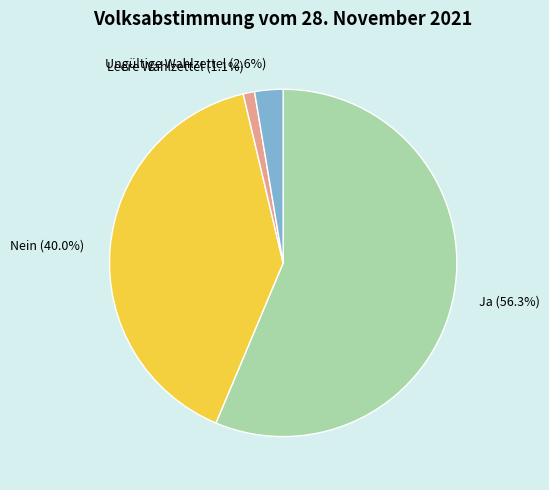

Which category has the smallest portion of the pie?

Leere Wahlzettel